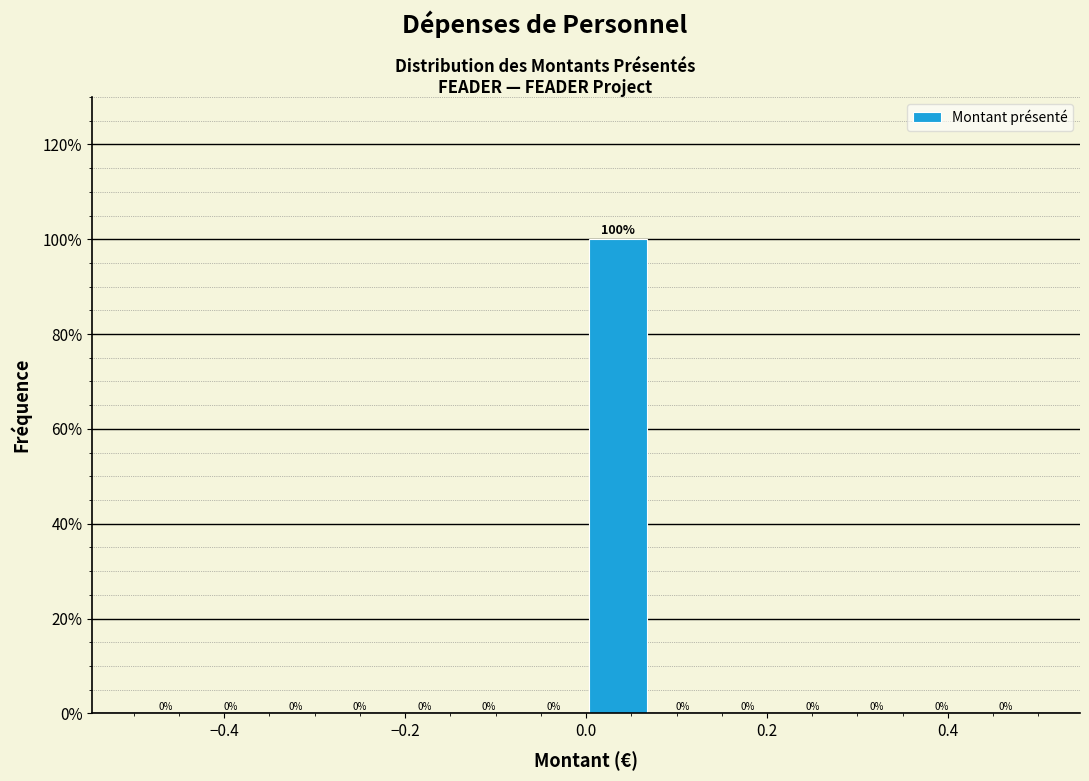

Around what value on the x-axis is the tallest bar? Give the approximate position of its centre, as read against the axis.

0.04